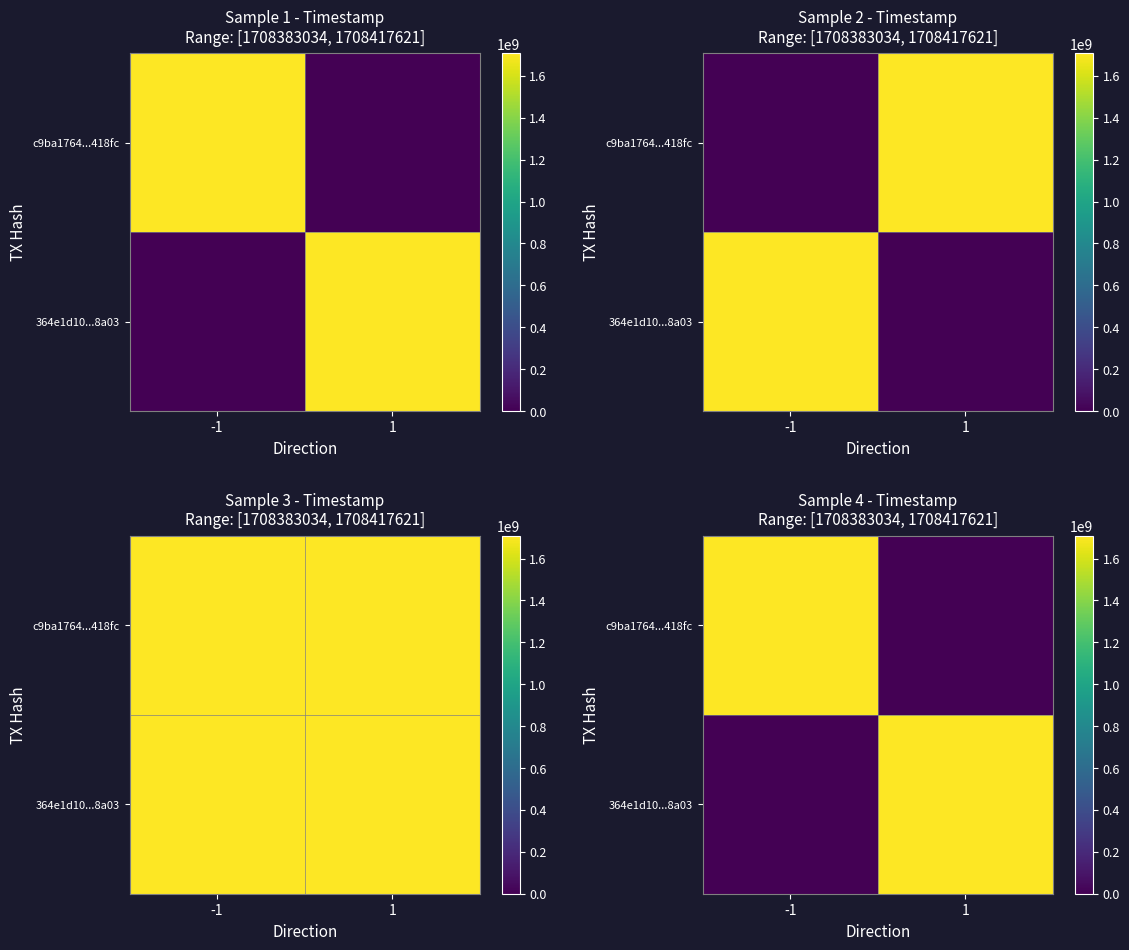

Which category has the lowest value across all series?

1